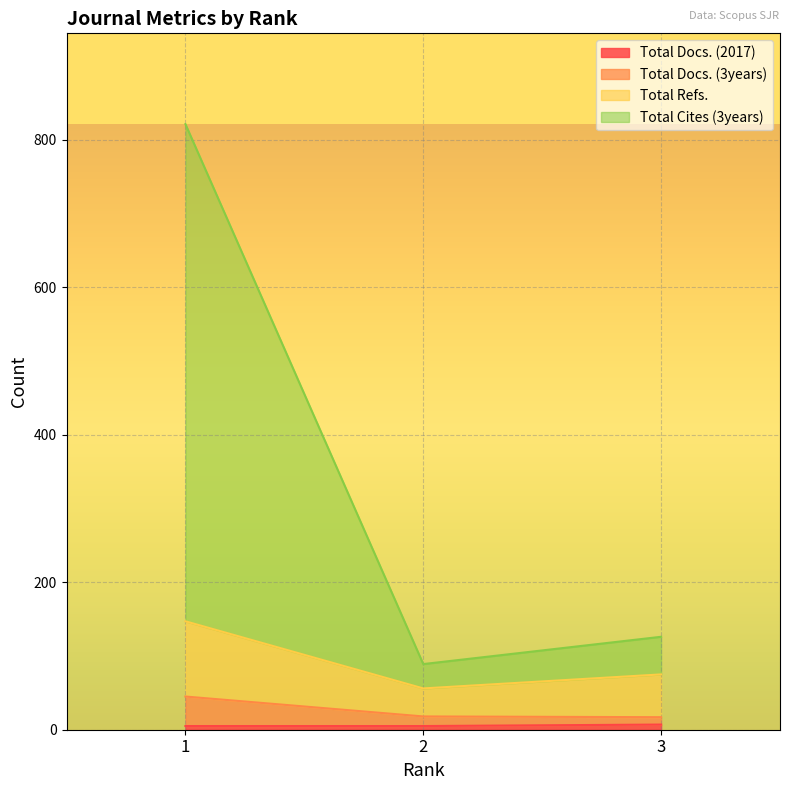

True or false: Total Docs. (2017) has a value of 8 at 1.

False